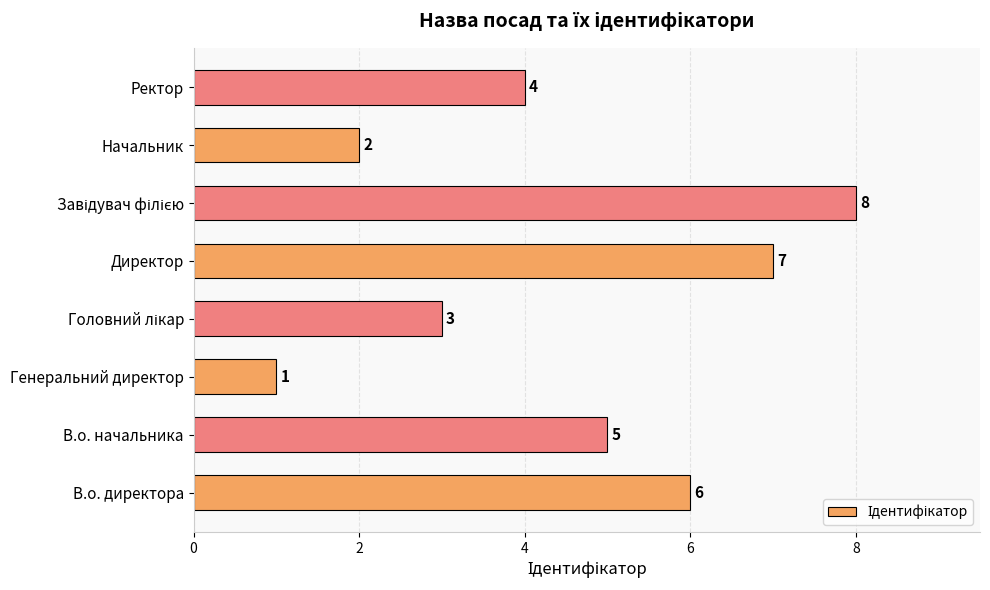

True or false: the data shows 5 at В.о. начальника.

True